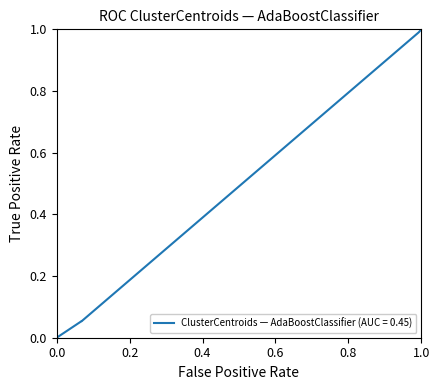

Between 23806 and 23800, which is larger?

23806